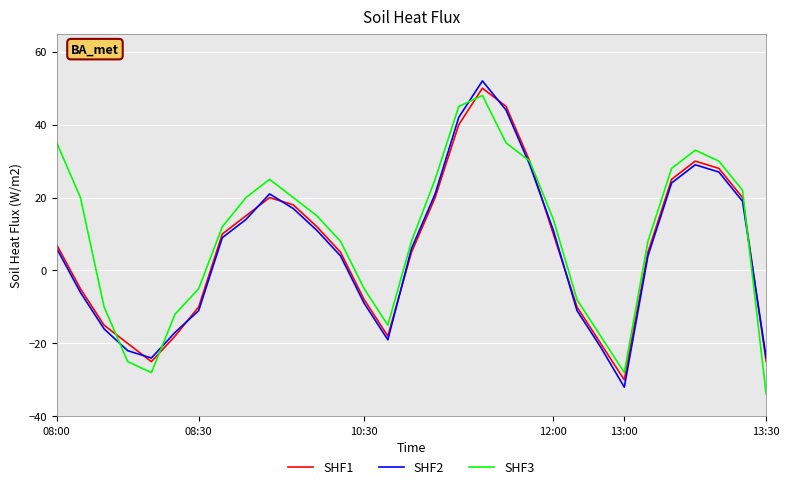

How many lines are shown in the chart?

3